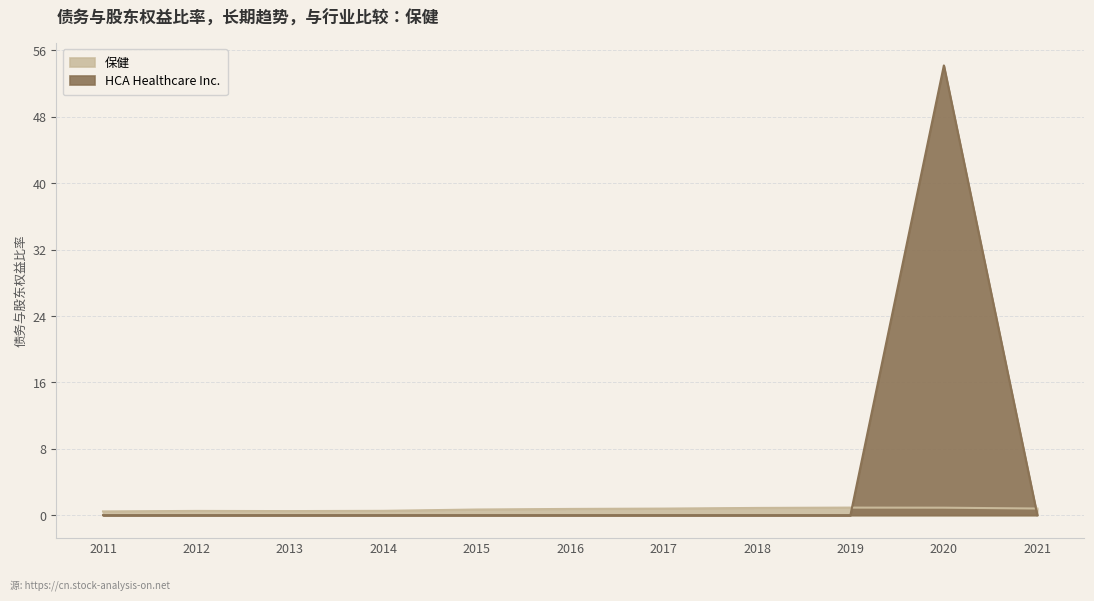

Does the chart display data point markers on the line(s)?

No